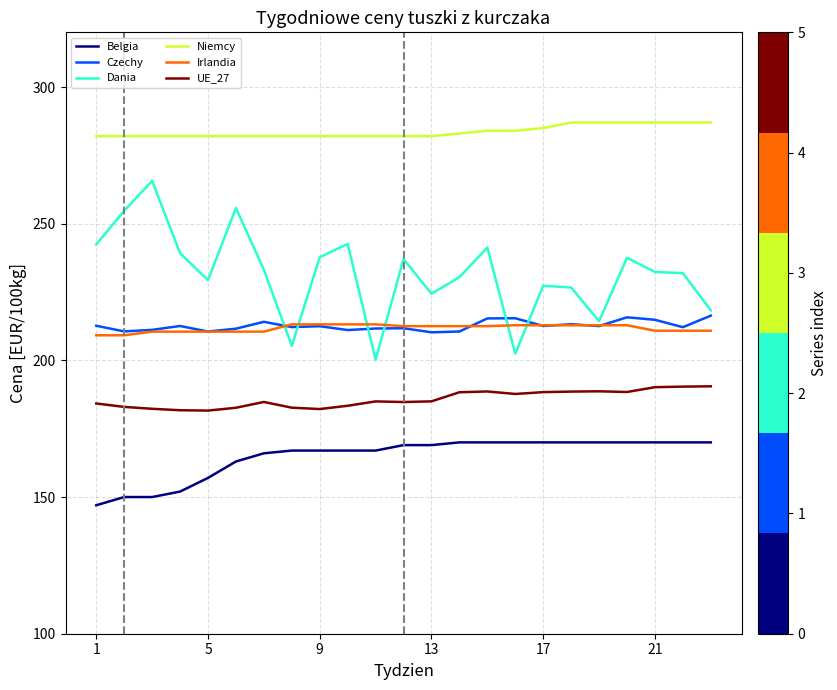

Which series has the largest total across all categories?

Niemcy